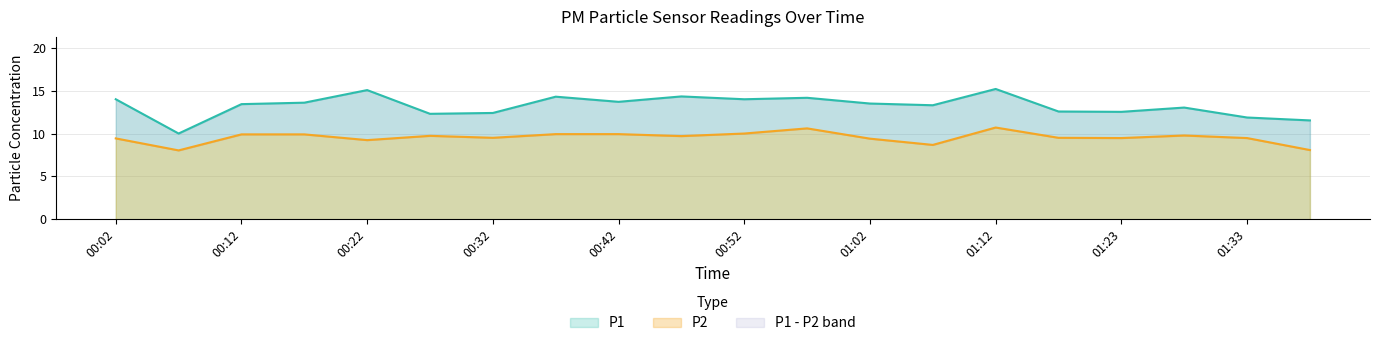

The P1 series shows 13.0 at 01:28. True or false?

True